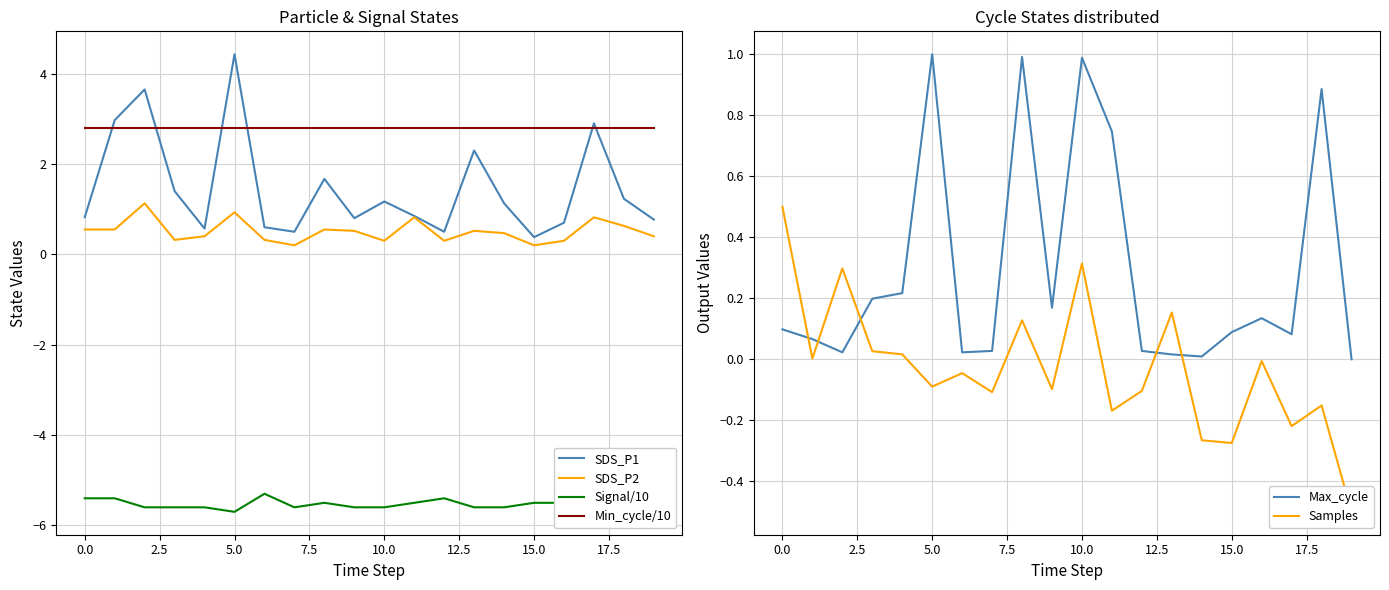

True or false: Min_cycle/10 and SDS_P2 intersect in this chart.

False